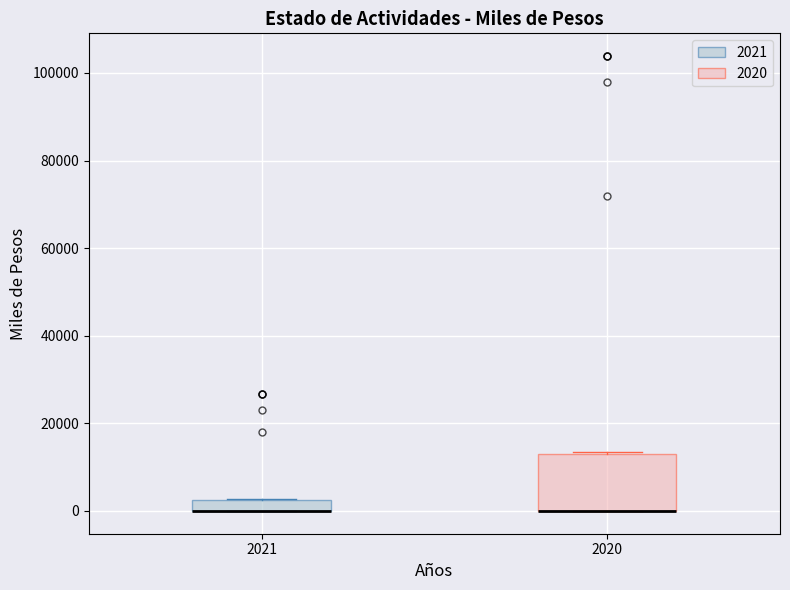

Comparing the boxes themselves (not the whiskers), which one is the tallest?

2020